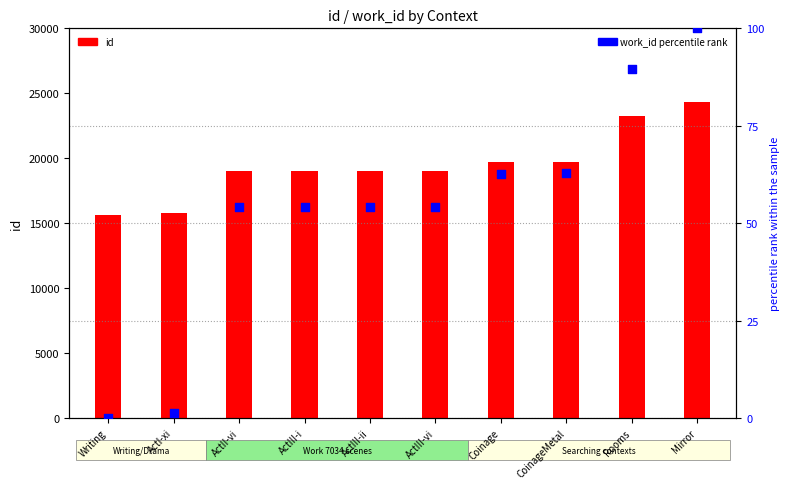

Is the value of work_id (percentile rank) at CoinageMetal greater than the value of id at ActIII-ii?

No